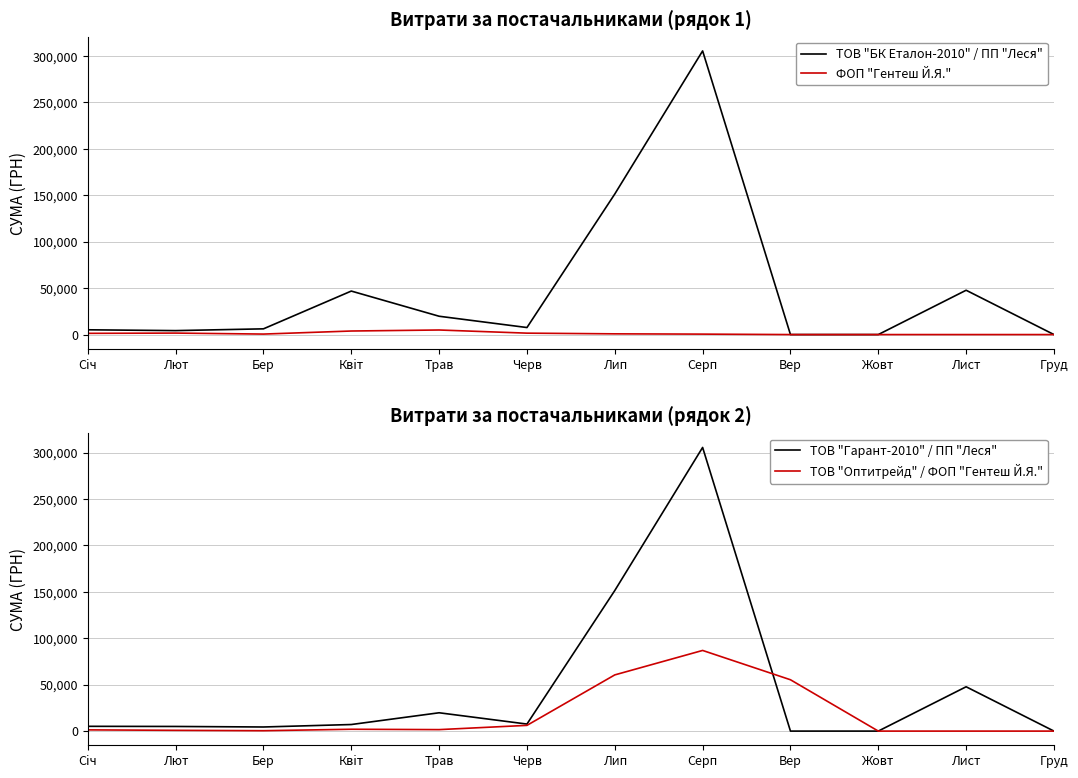

What is the value of the ТОВ "Гарант-2010" / ПП "Леся" point at the 2nd from the left?

4993.0